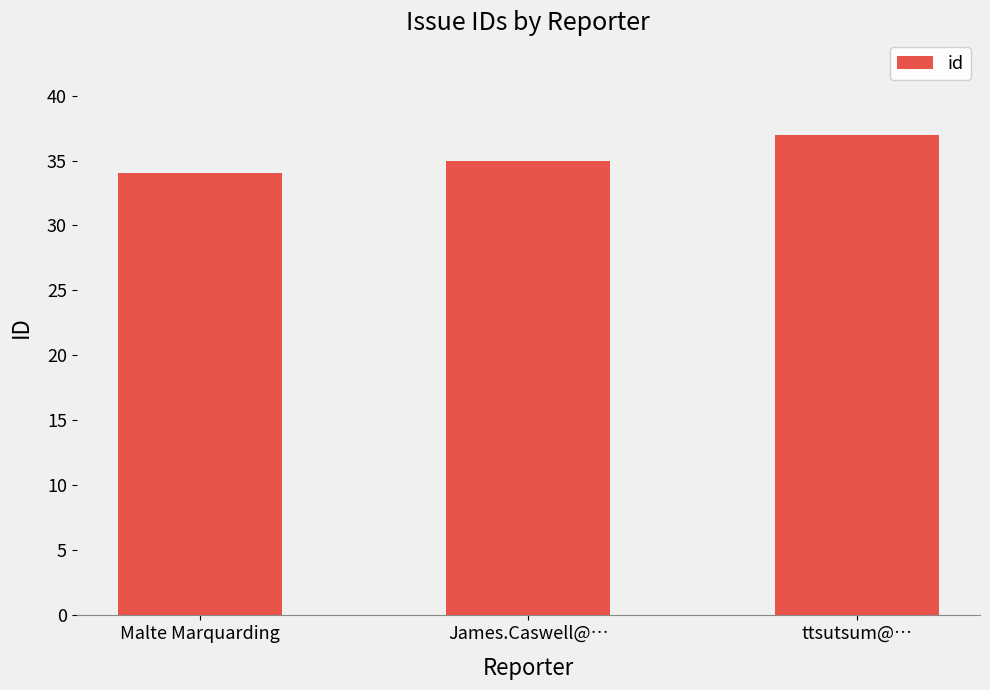

Are the bars grouped side by side (vs. stacked)?

No